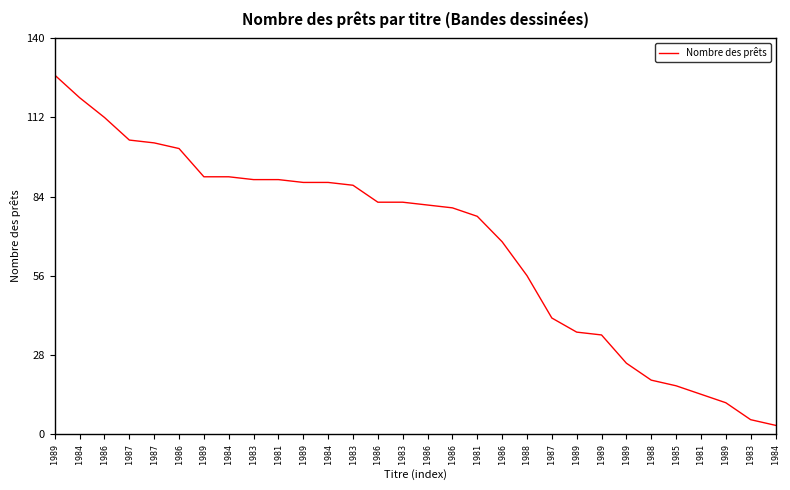

Which category has the highest value across all series?

1989